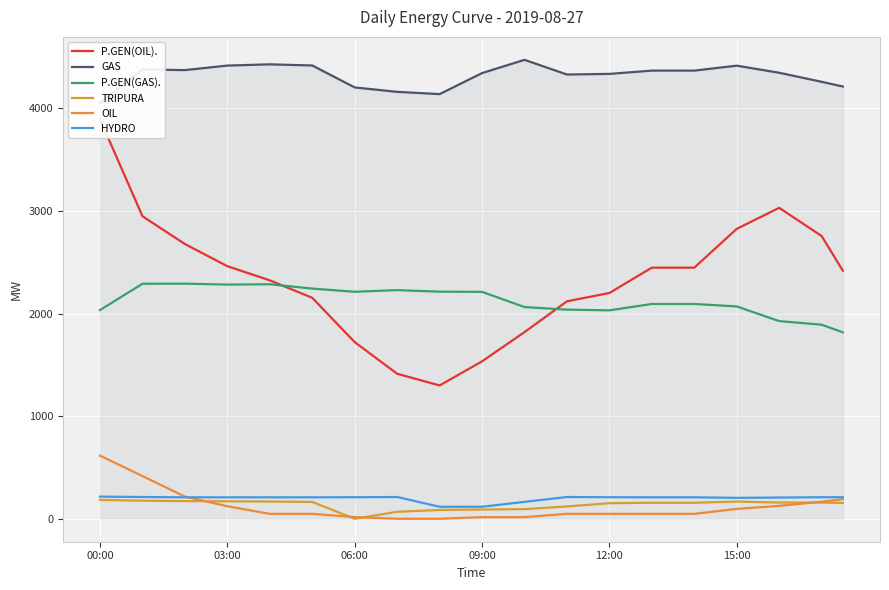

True or false: P.GEN(GAS). has a value of 2031.0 at 12:00.

True